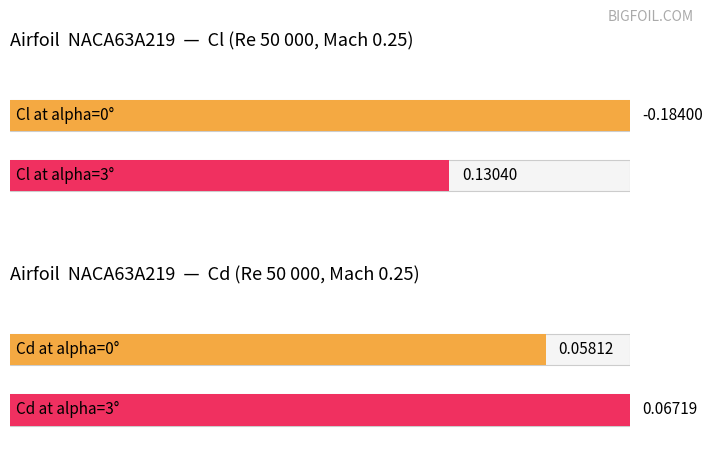

What are all the series names shown in the legend?

Cl, Cd